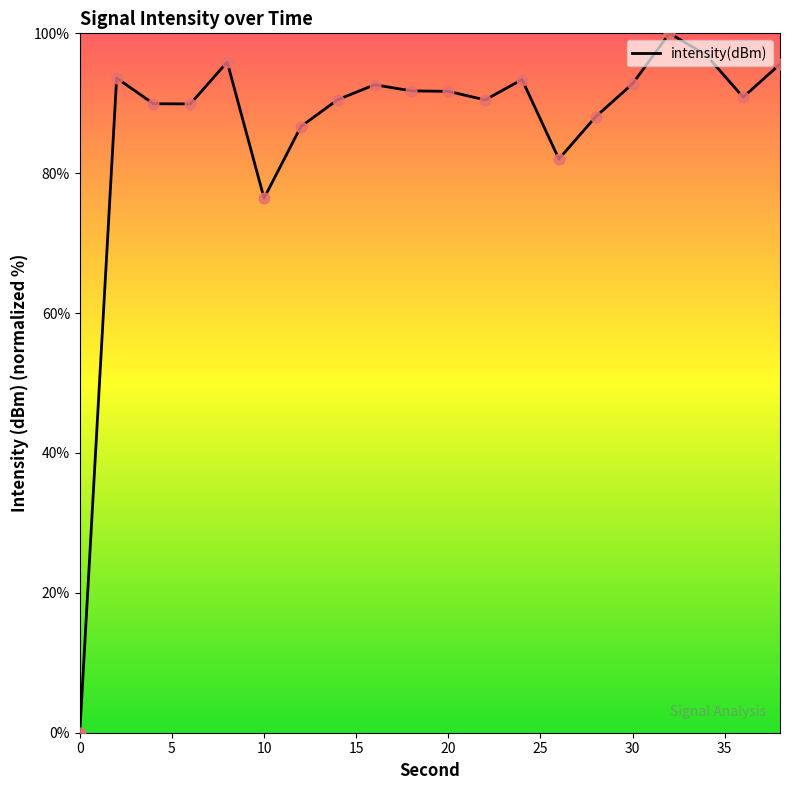

What is the difference between the maximum and minimum values?

100.0